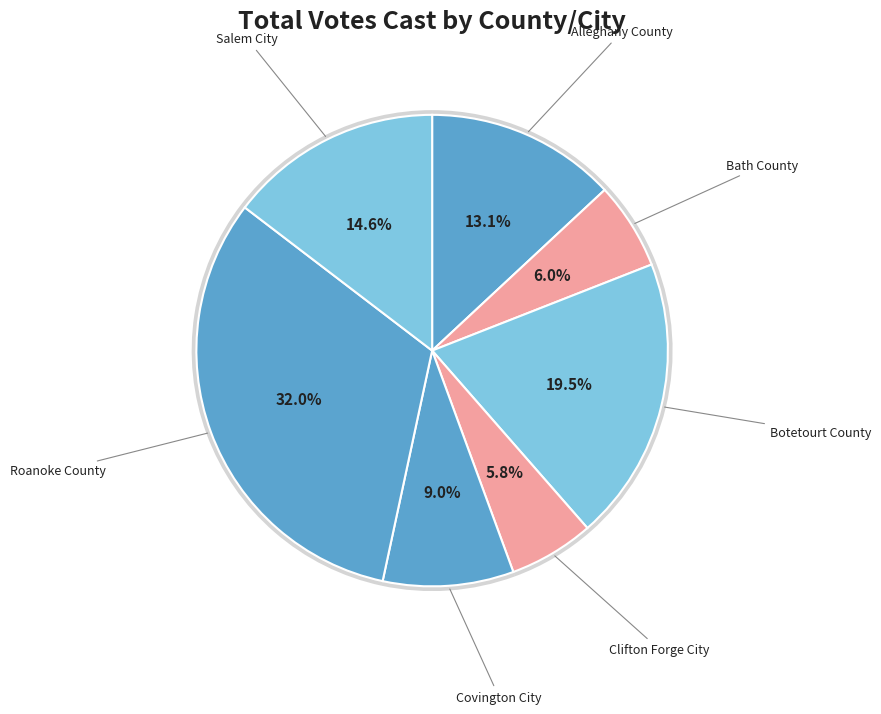

To the nearest percent, what portion does Alleghany County represent?

13%